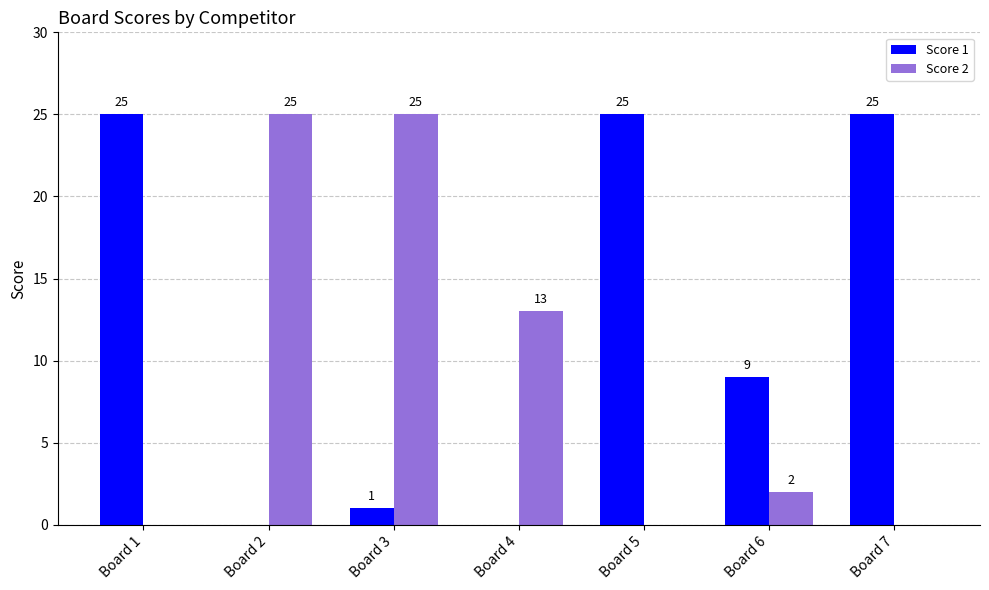

Which series has the largest total across all categories?

Score 1